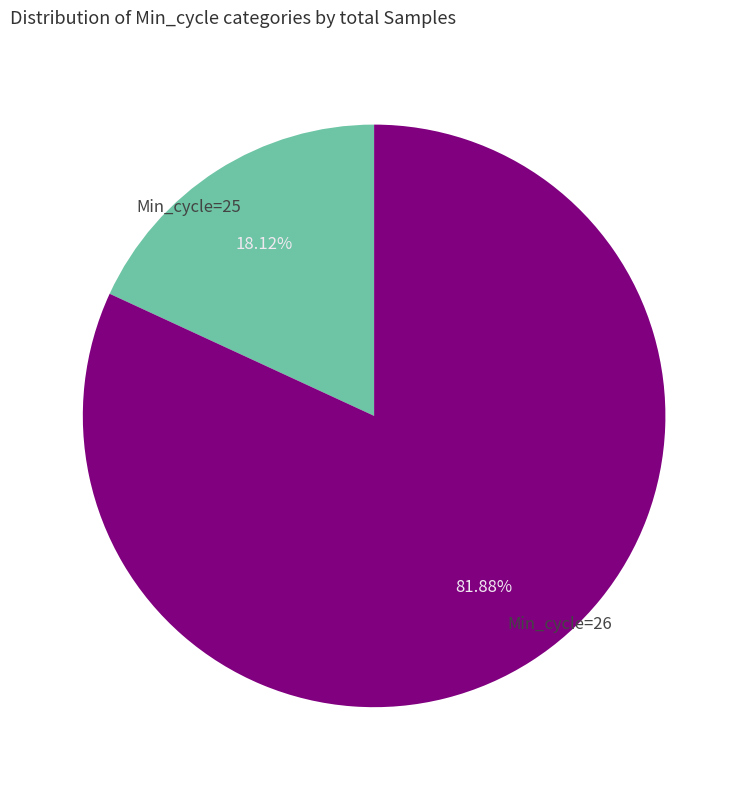

Which has a higher value, Min_cycle=25 or Min_cycle=26?

Min_cycle=26